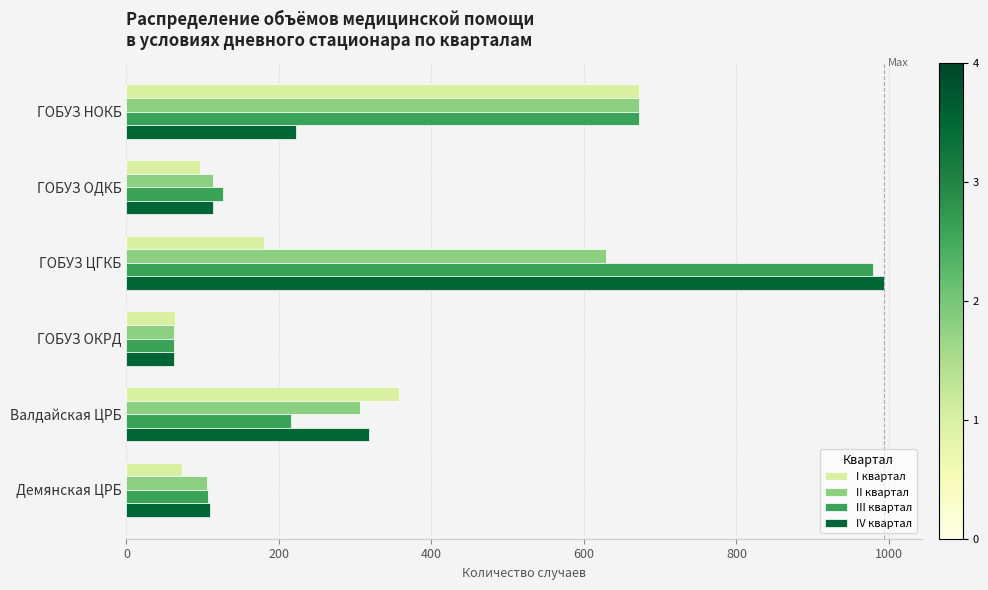

Where is IV квартал nearest to the value 528?

Валдайская ЦРБ